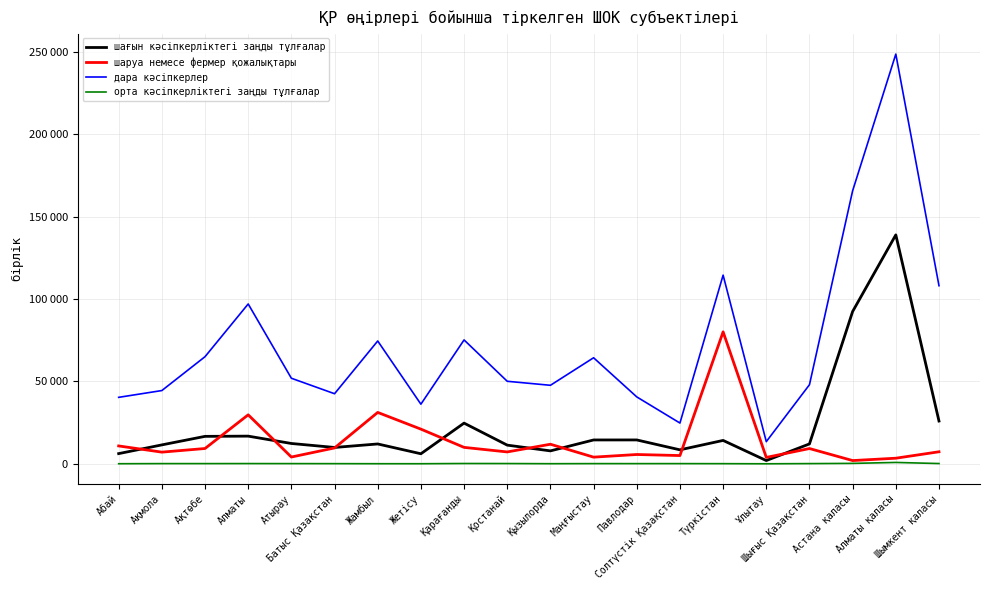

Where is the first local minimum for орта кәсіпкерліктегі заңды тұлғалар?

Жетісу